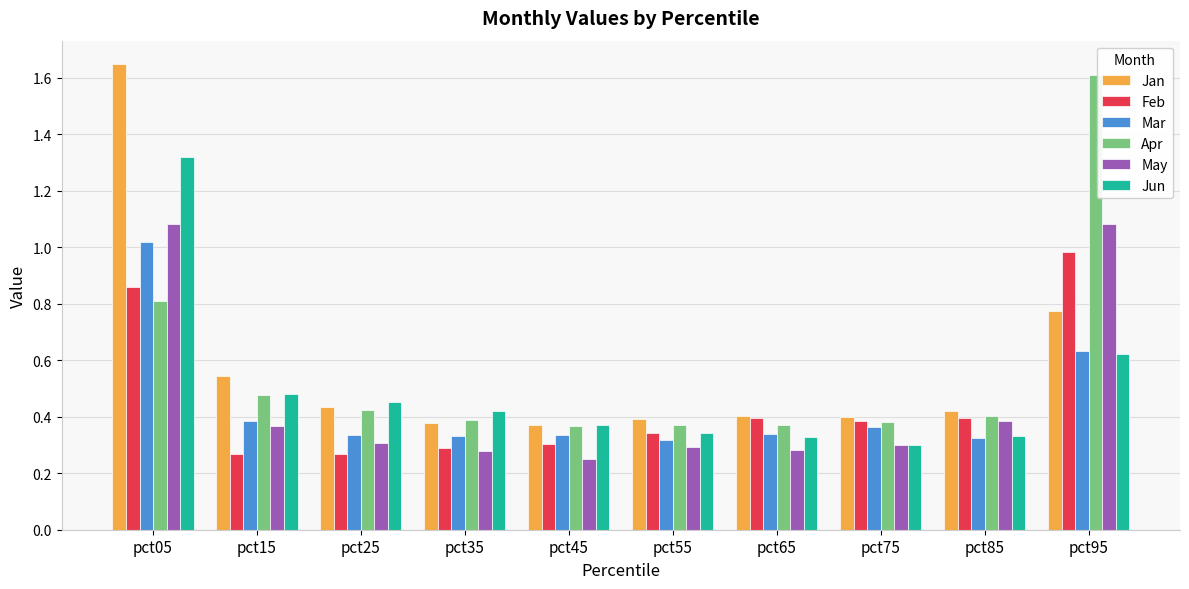

True or false: Feb has a value of 0.2 at pct85.

False